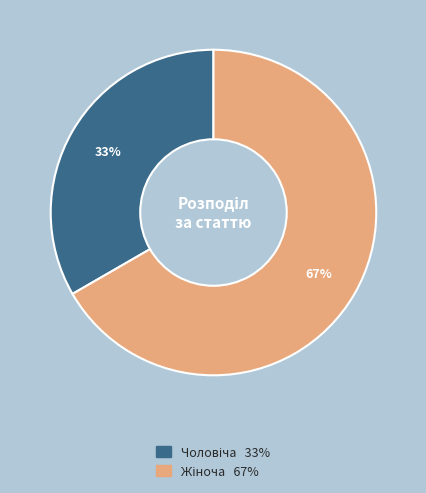

To the nearest percent, what is the average slice percentage?

50%